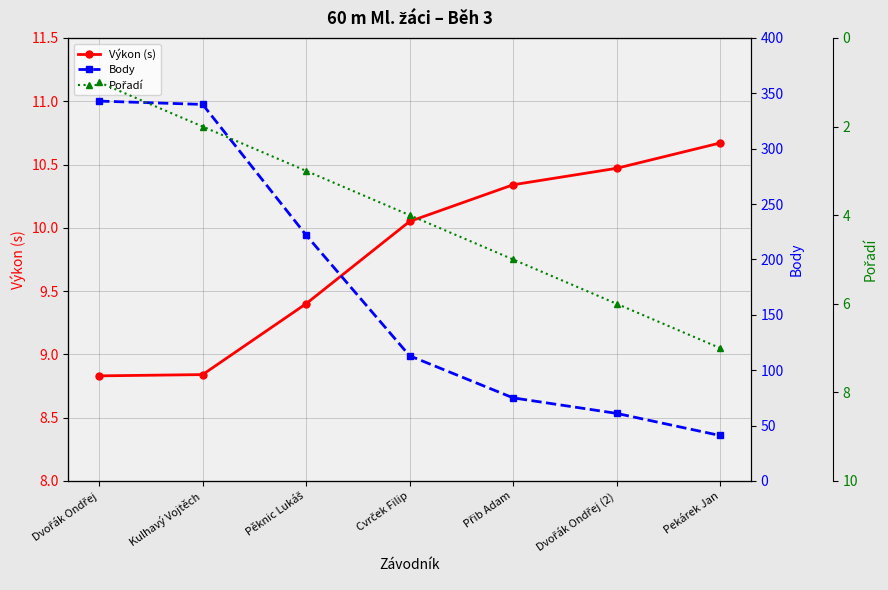

List the series in order of their peak value, lowest first.

Pořadí, Výkon (s), Body